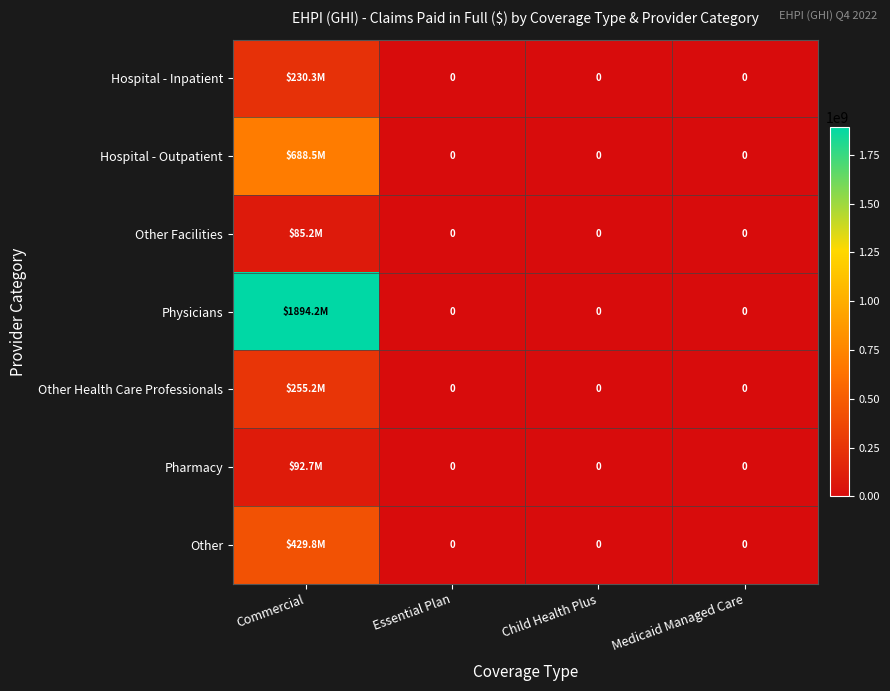

Rank the series by their maximum value, from highest to lowest.

Physicians, Hospital - Outpatient, Other, Other Health Care Professionals, Hospital - Inpatient, Pharmacy, Other Facilities